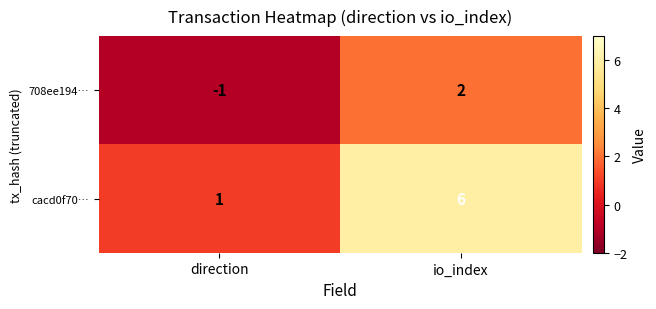

What is the average value of the cacd0f70… series?

4